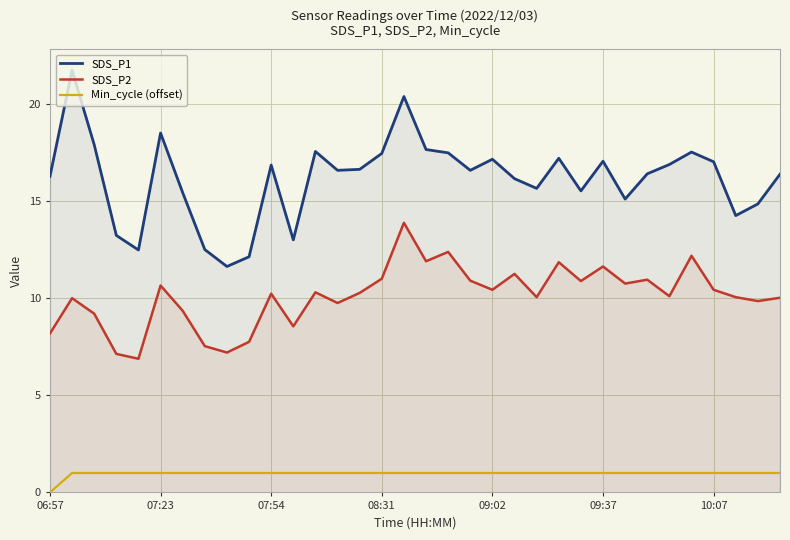

Rank the series by their maximum value, from highest to lowest.

SDS_P1, SDS_P2, Min_cycle (offset)